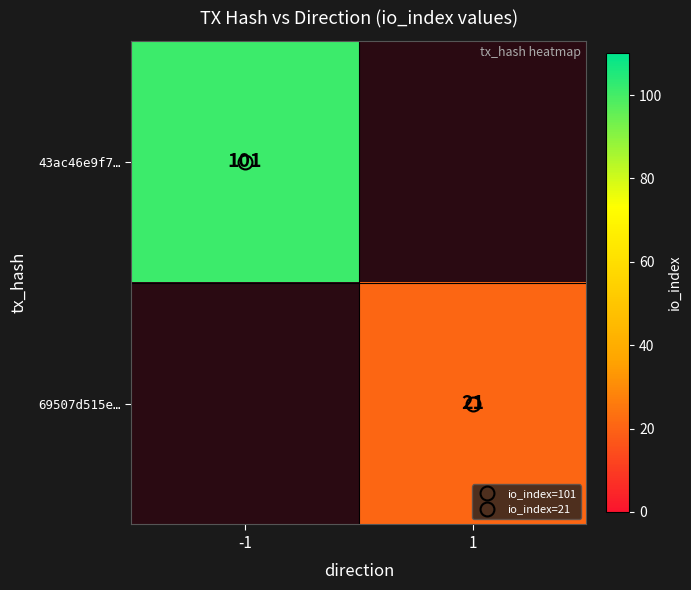

At how many categories does at least one series exceed 92?

1